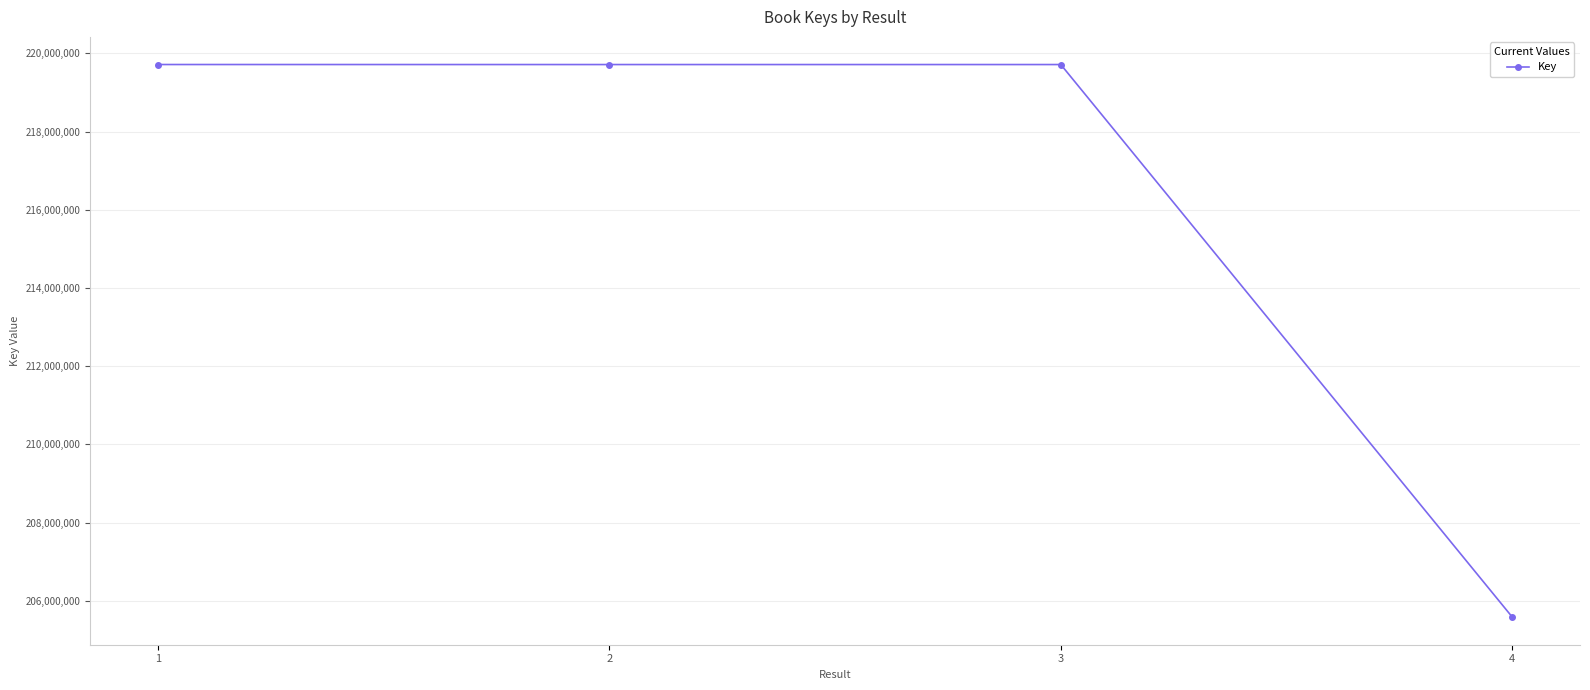

Is this an area chart (filled region under the line)?

No